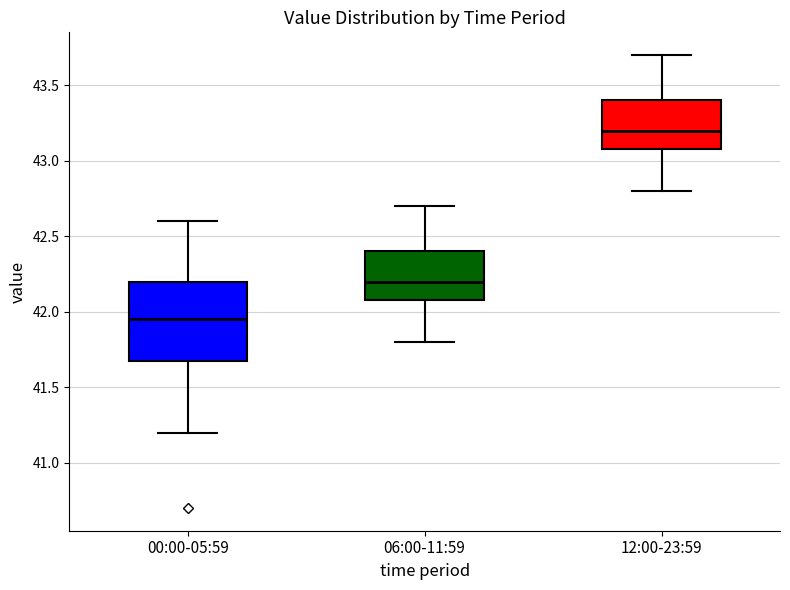

Reading left to right, transcribe this box plot: for each box, give where its median line is, the range the box spans, and where its two whiskers end, as read against the y-axis. The values are not printed on the chart, so give them approximately, as read against the axis.

00:00-05:59: median 41.95, box 41.70 to 42.20, whiskers 41.20 to 42.60
06:00-11:59: median 42.20, box 42.10 to 42.40, whiskers 41.80 to 42.70
12:00-23:59: median 43.20, box 43.10 to 43.40, whiskers 42.80 to 43.70